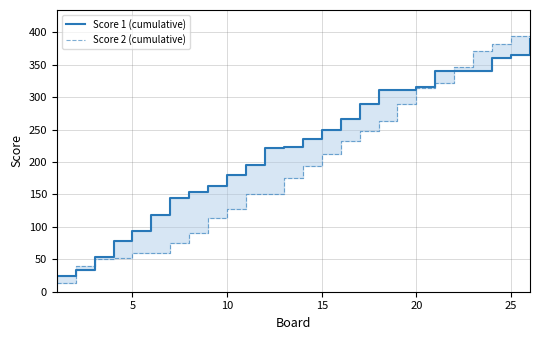

What is the maximum value shown in the chart?

395